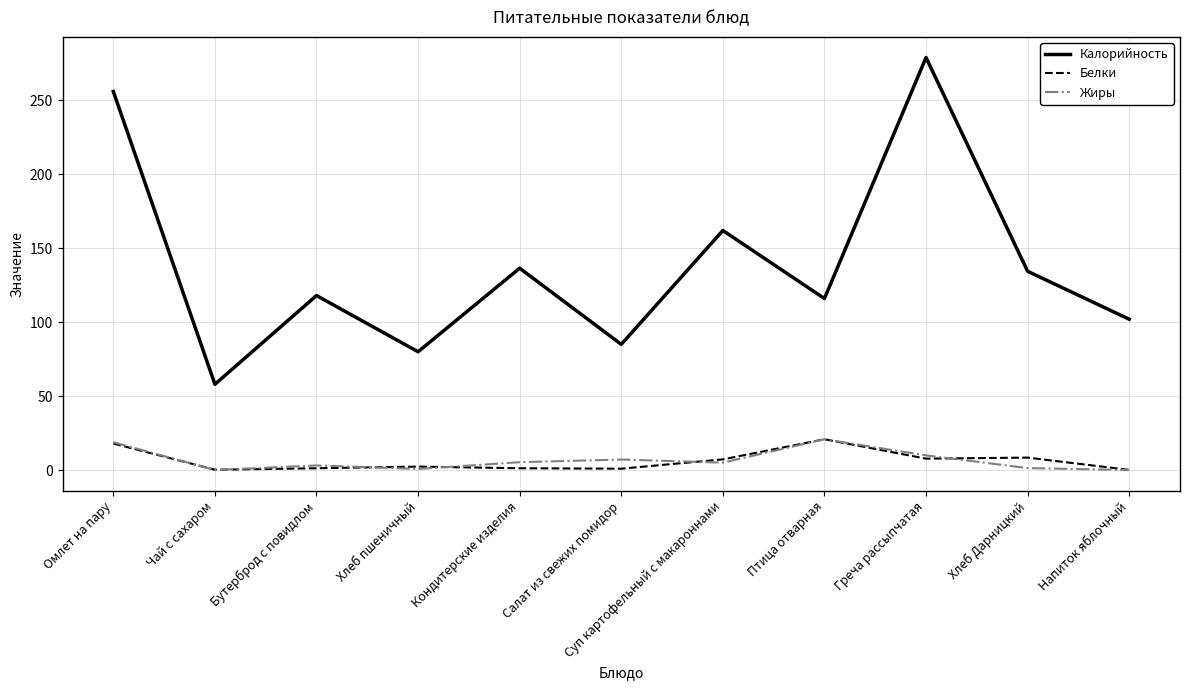

How many interior local valleys does the Калорийность series have?

4